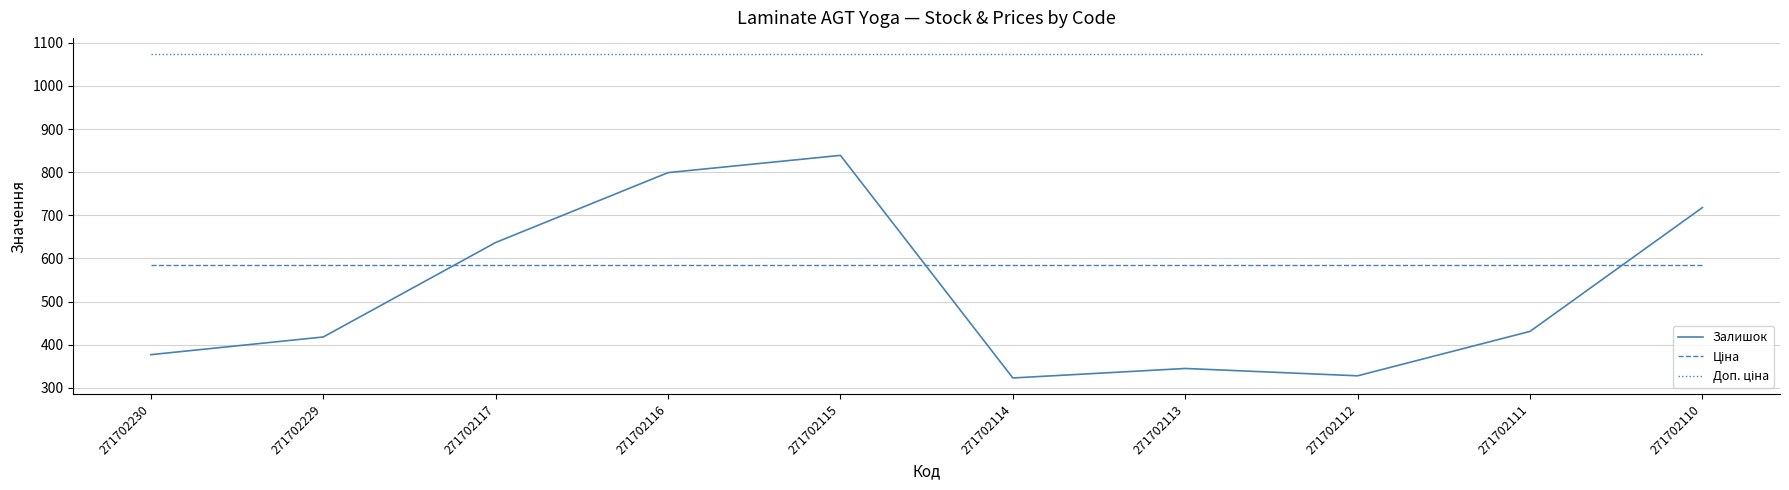

Which series has the widest spread of values?

Залишок